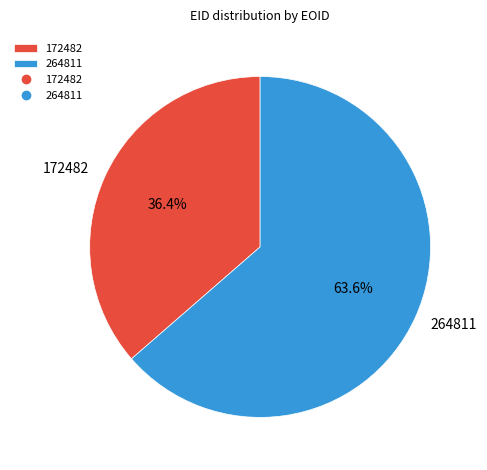

Between 264811 and 172482, which is larger?

264811